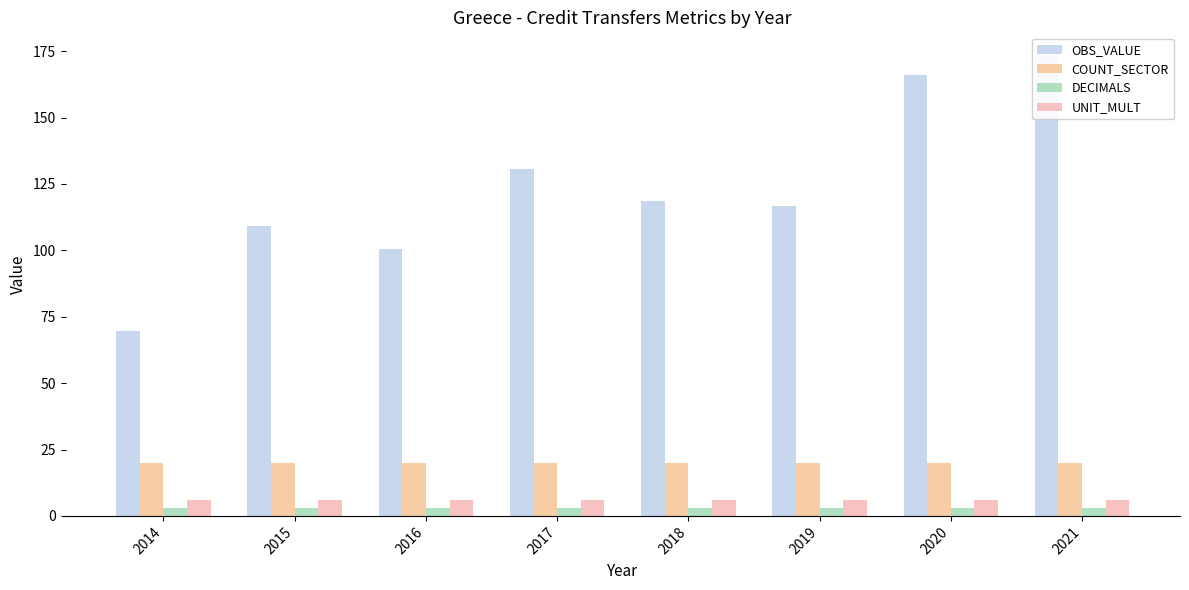

How many distinct data groups are displayed?

4